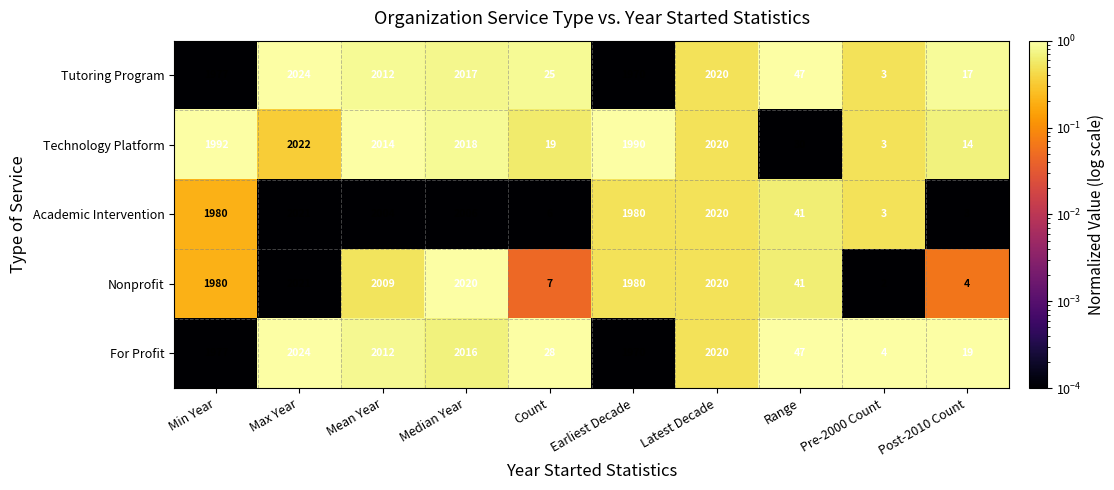

What is the approximate value of Academic Intervention at Latest Decade, to the nearest 100?

2000